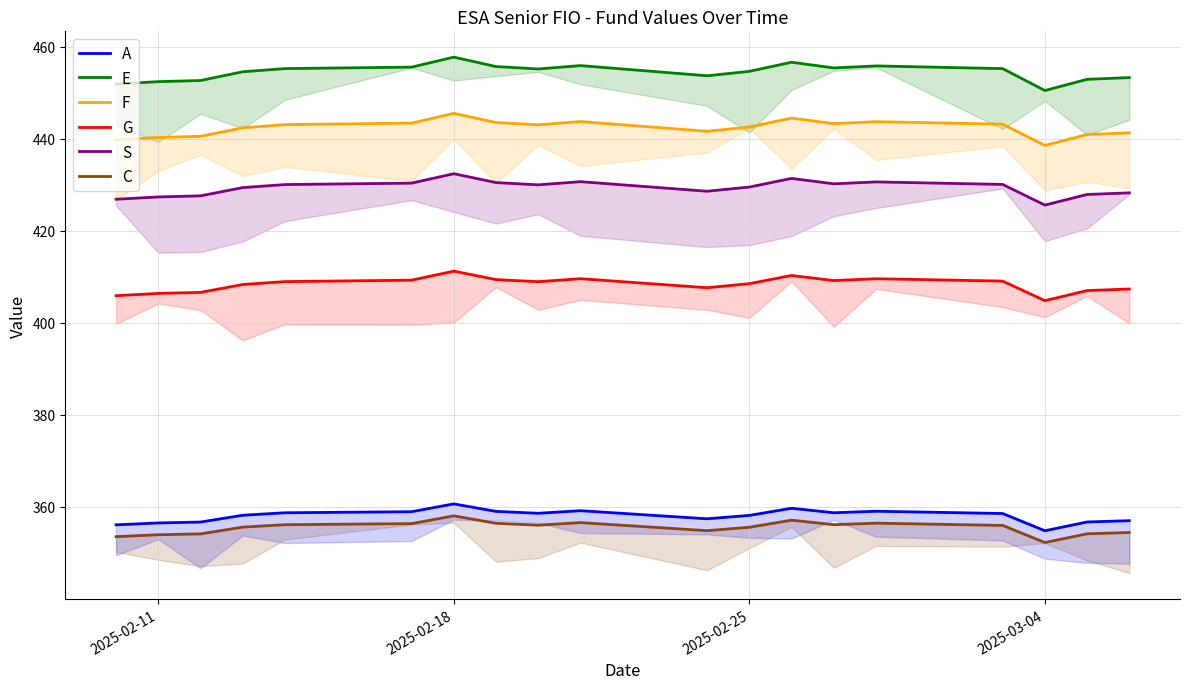

True or false: S and A cross at least once.

False